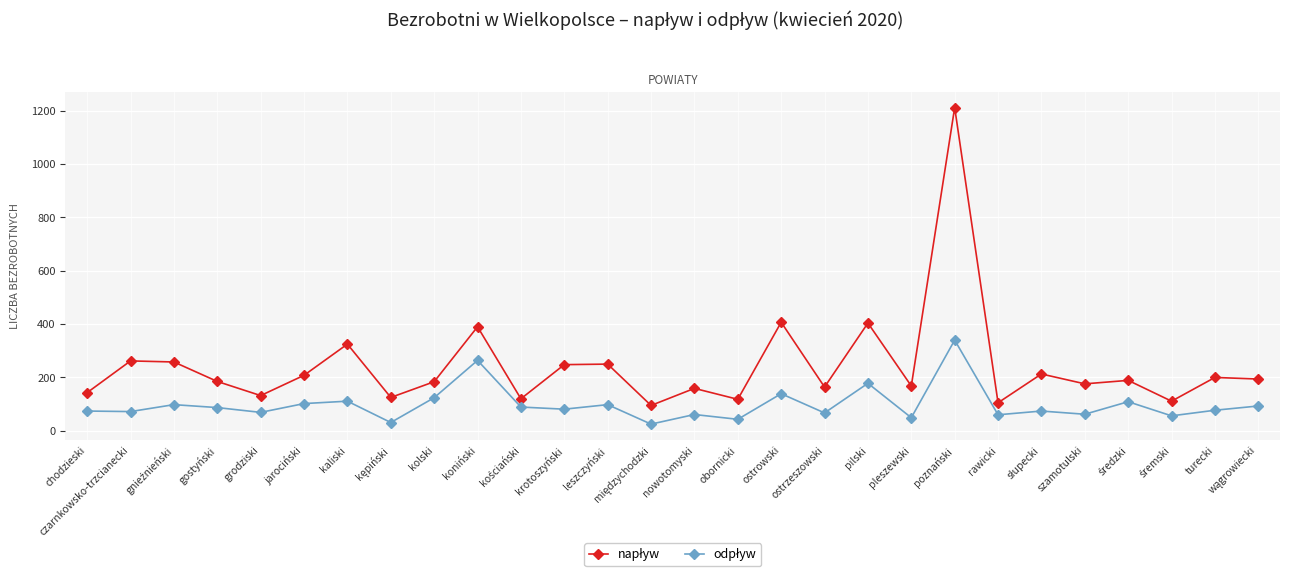

What is the label of the 9th point from the left?

kolski